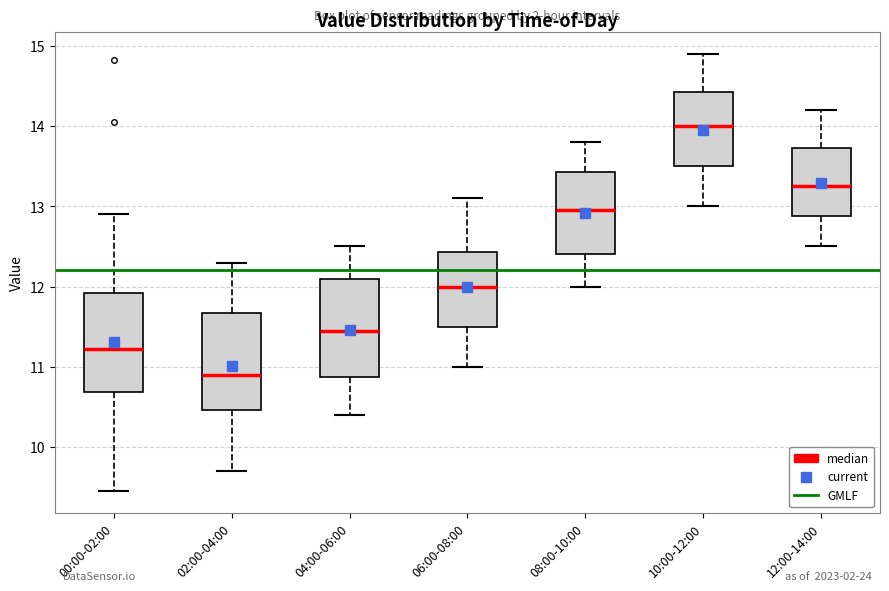

Reading left to right, read every box against the y-axis: the position of its median line, the range the box covers, and the ends of its whiskers. The values are not printed on the chart, so give them approximately, as read against the axis.

00:00-02:00: median 11.2, box 10.7 to 11.9, whiskers 9.5 to 12.9
02:00-04:00: median 10.9, box 10.5 to 11.7, whiskers 9.7 to 12.3
04:00-06:00: median 11.5, box 10.9 to 12.1, whiskers 10.4 to 12.5
06:00-08:00: median 12.0, box 11.5 to 12.4, whiskers 11.0 to 13.1
08:00-10:00: median 13.0, box 12.4 to 13.4, whiskers 12.0 to 13.8
10:00-12:00: median 14.0, box 13.5 to 14.4, whiskers 13.0 to 14.9
12:00-14:00: median 13.3, box 12.9 to 13.7, whiskers 12.5 to 14.2